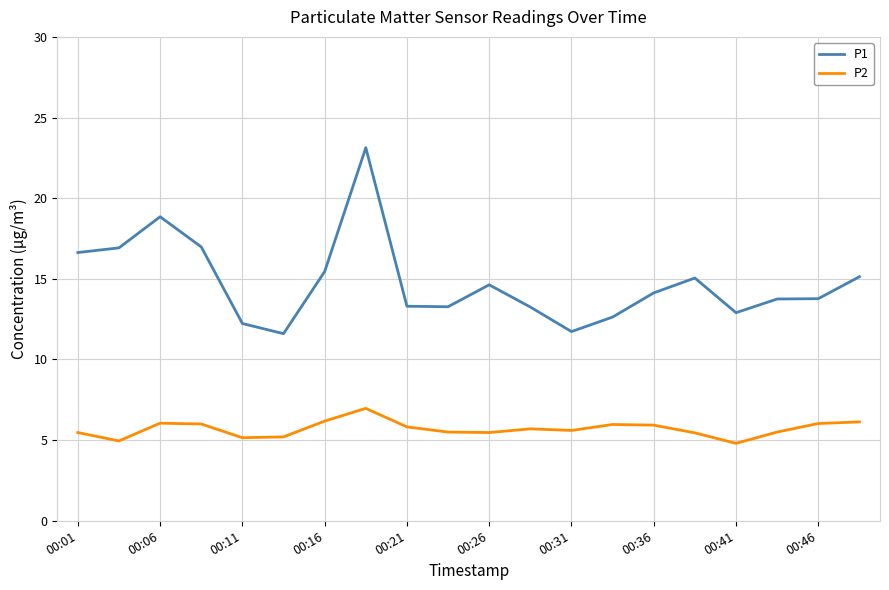

What is the maximum value for P2?

7.0